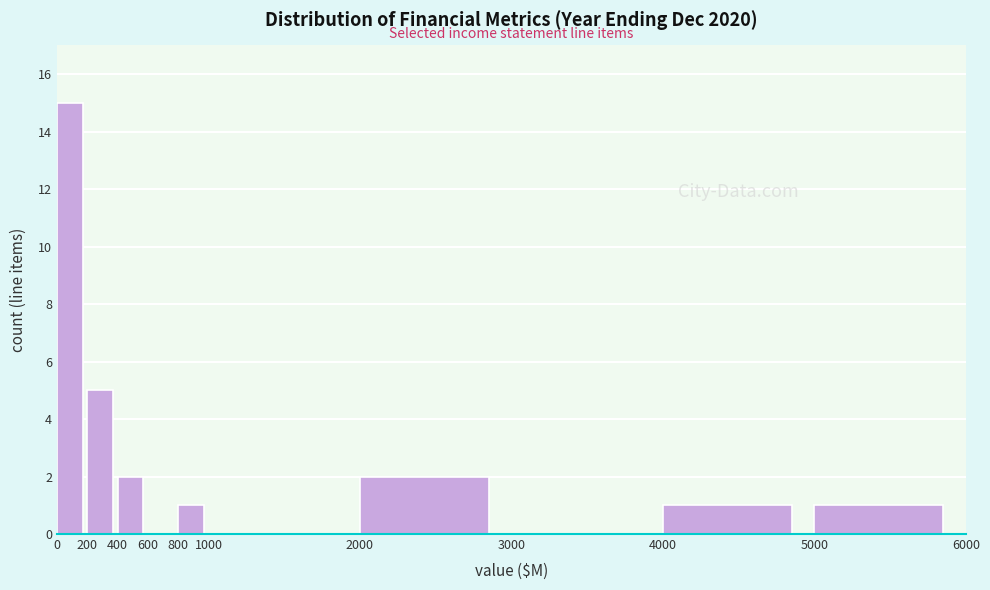

Which range on the x-axis has the tallest bar?

0 to 200